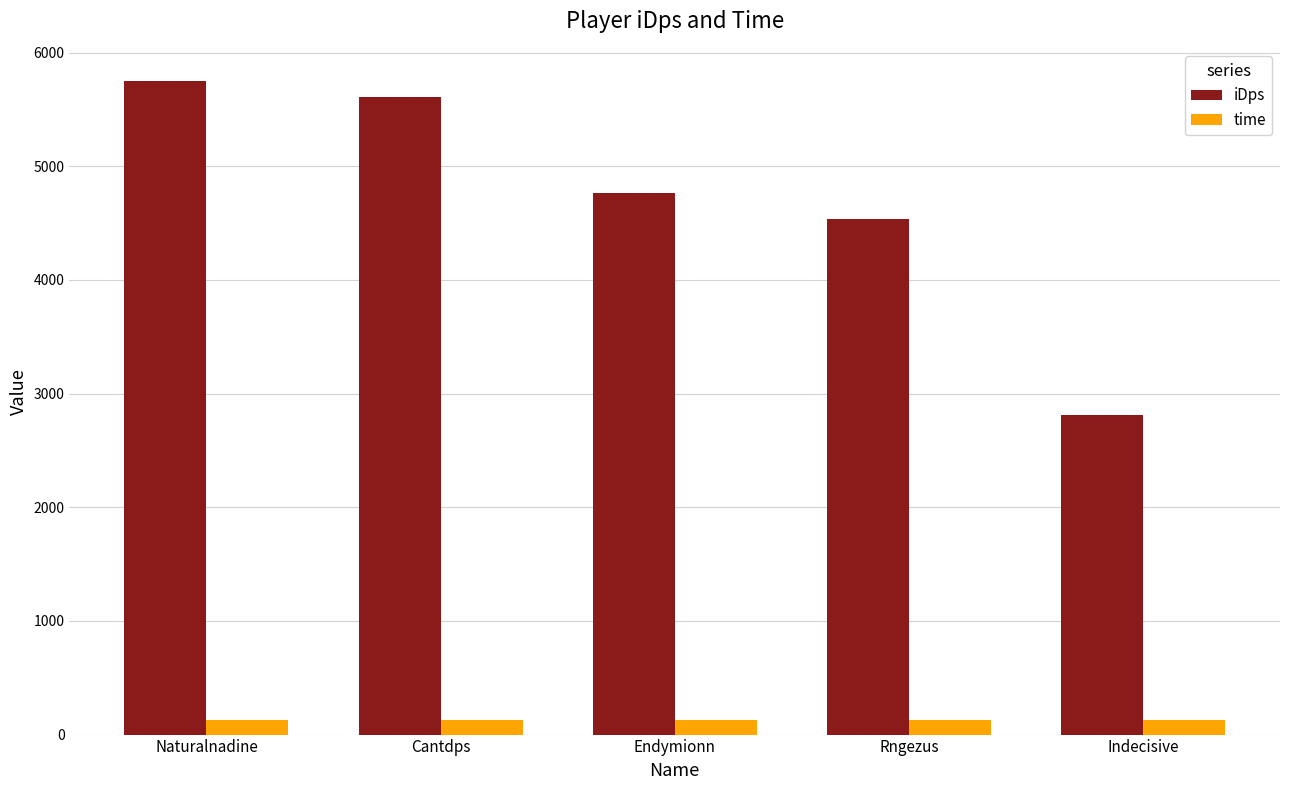

What position from the right is Indecisive?

1